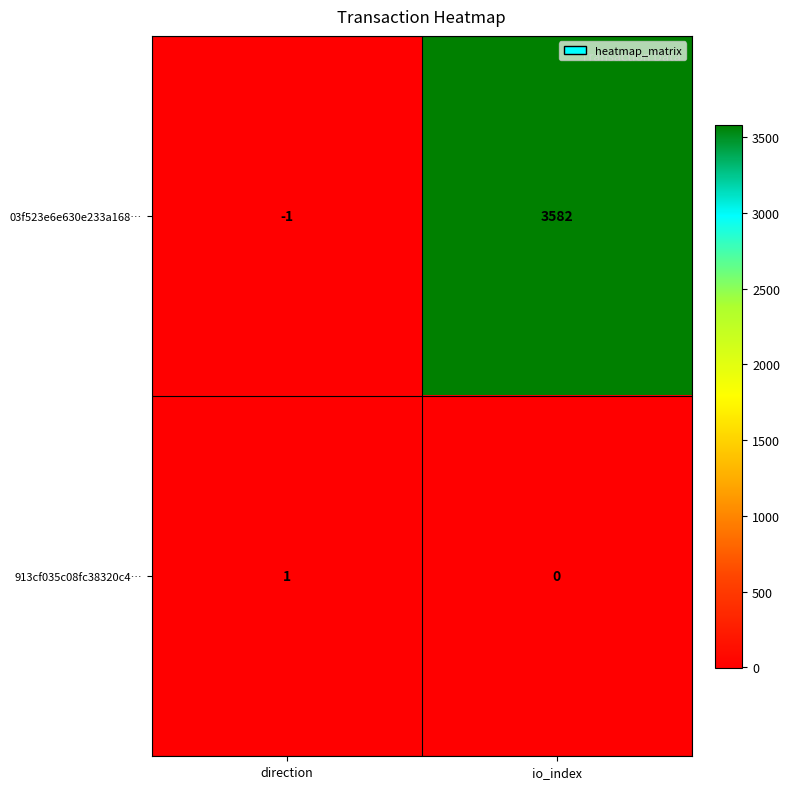

List the series in order of their overall mean, lowest first.

913cf035c08fc38320c4…, 03f523e6e630e233a168…